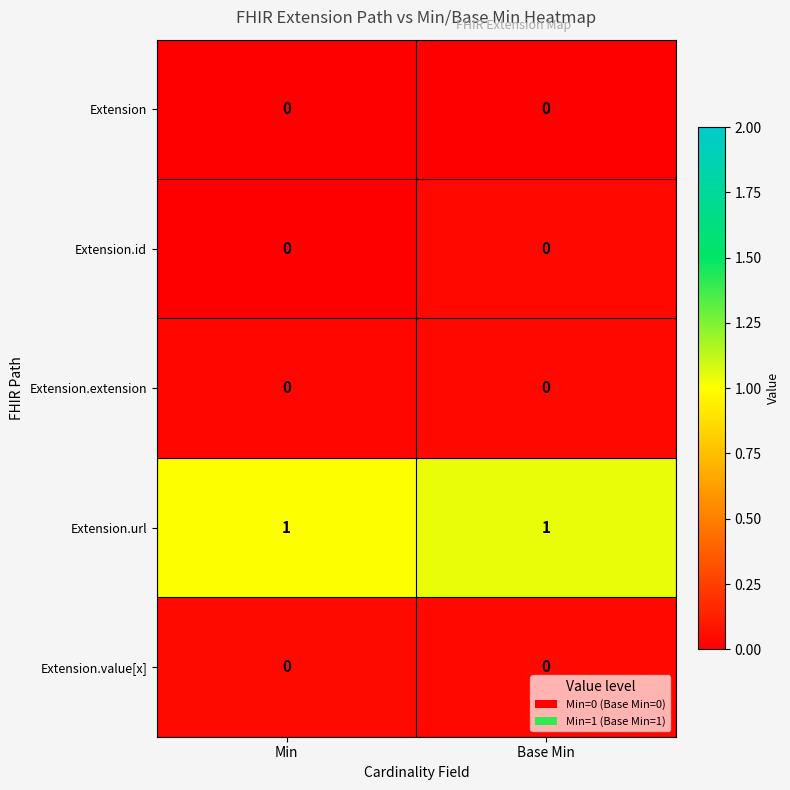

At how many categories does at least one series exceed 0?

2